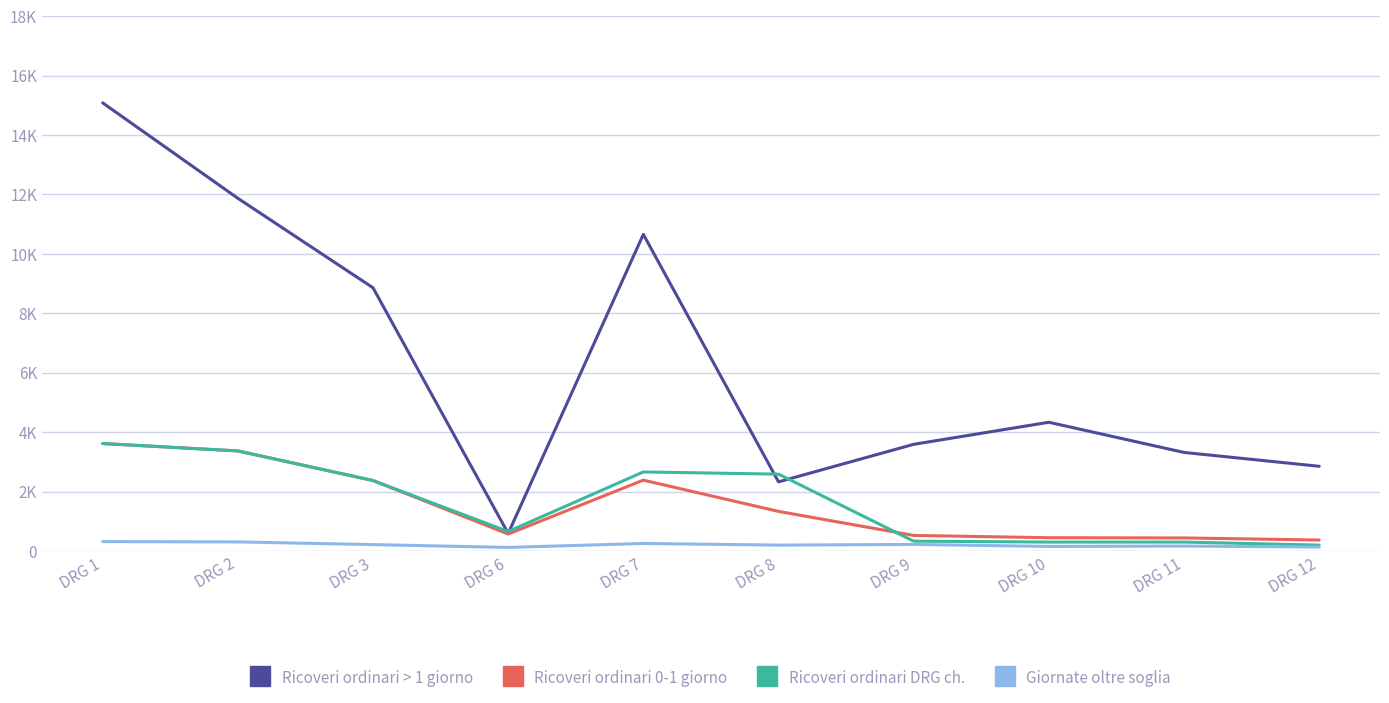

At which category does Ricoveri ordinari > 1 giorno reach its first local peak?

DRG 7